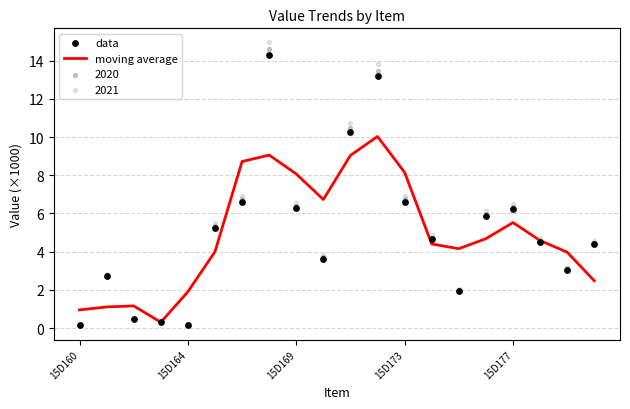

Which series contains the lowest Y value?

data